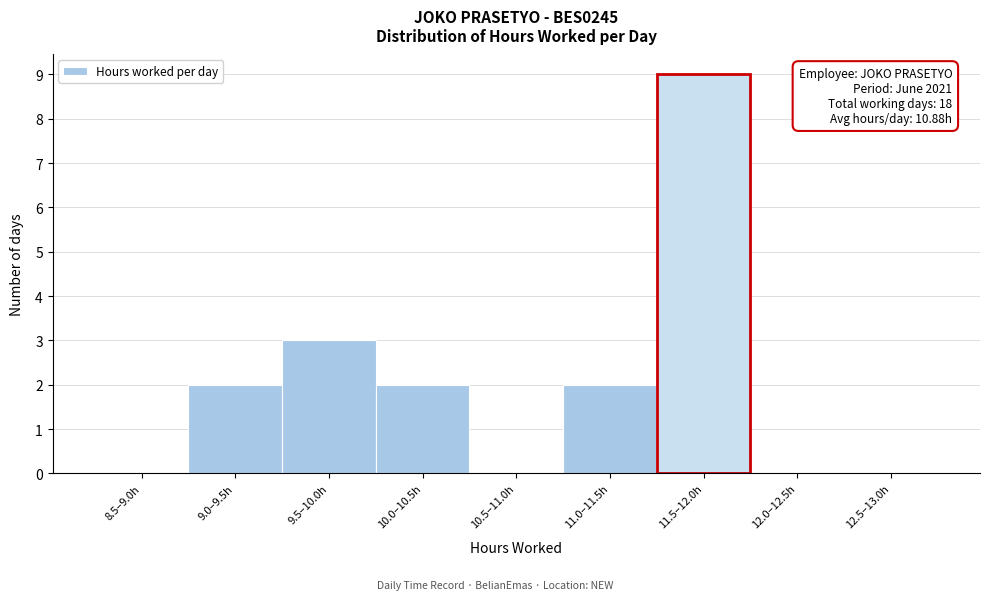

Reading left to right, transcribe all the data shown in this chart.

8.5–9.0h=0	9.0–9.5h=2	9.5–10.0h=3	10.0–10.5h=2	10.5–11.0h=0	11.0–11.5h=2	11.5–12.0h=9	12.0–12.5h=0	12.5–13.0h=0